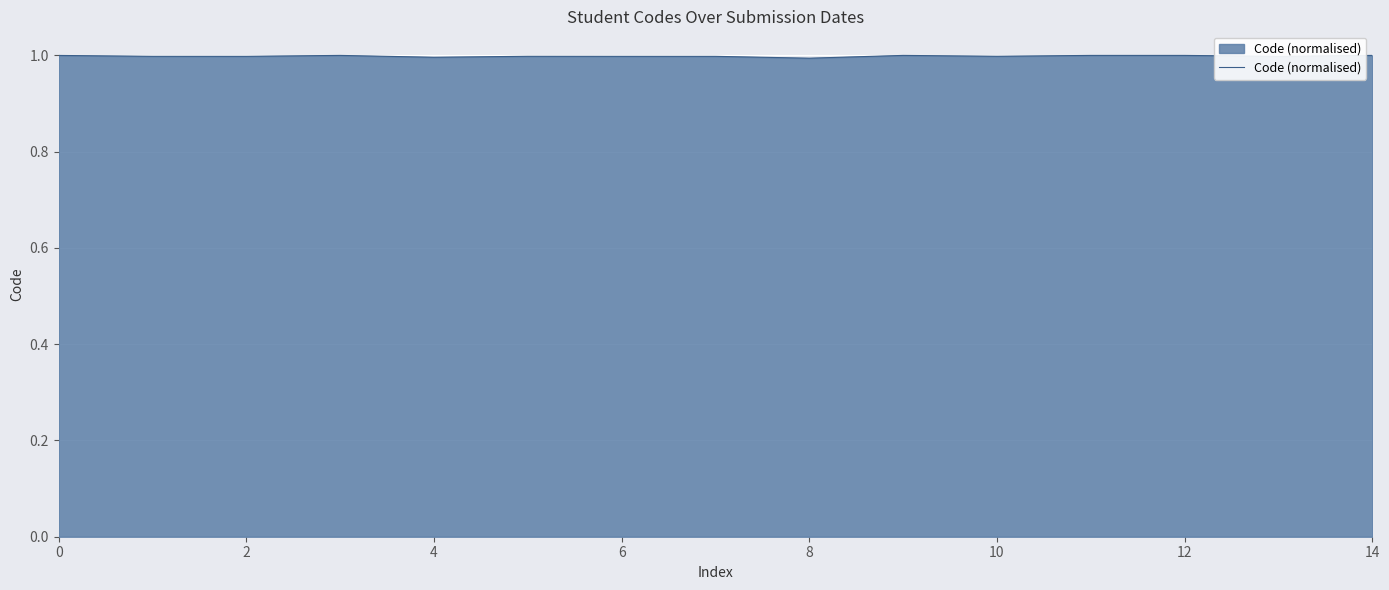

What is the maximum value shown in the chart?

1.0